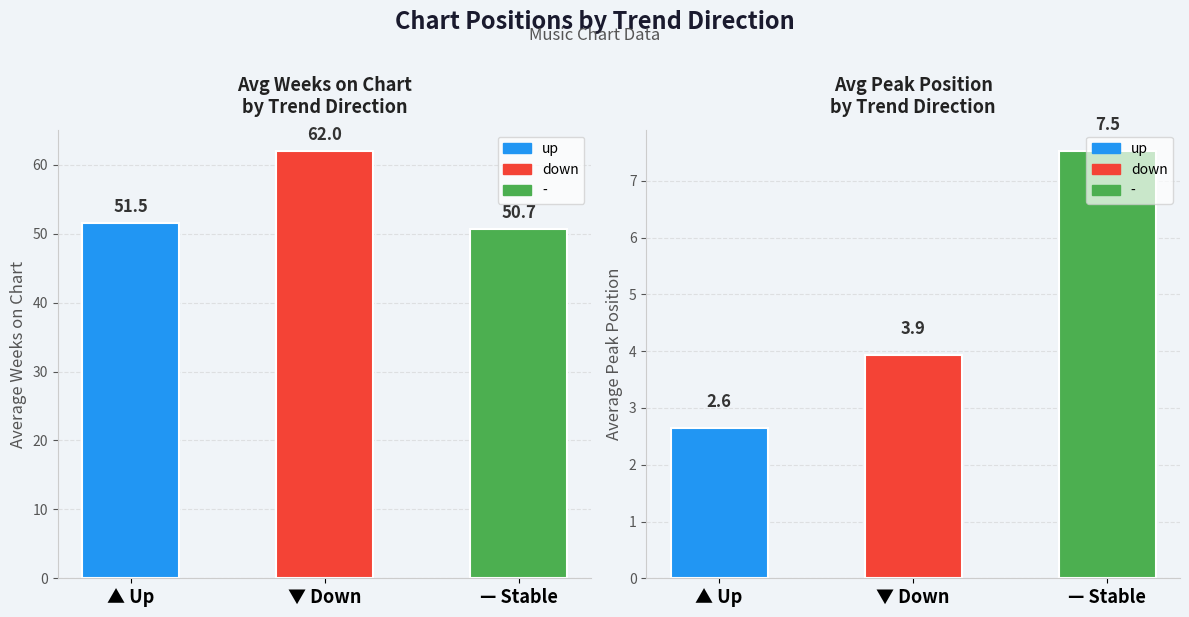

Does the chart contain stacked bars?

No